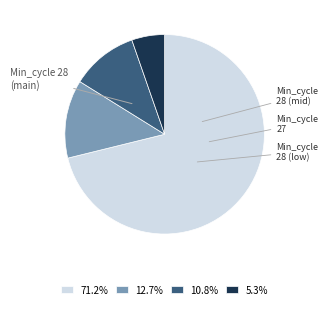

What is the ratio of the value at 71.2% to the value at 5.3%?

13.4